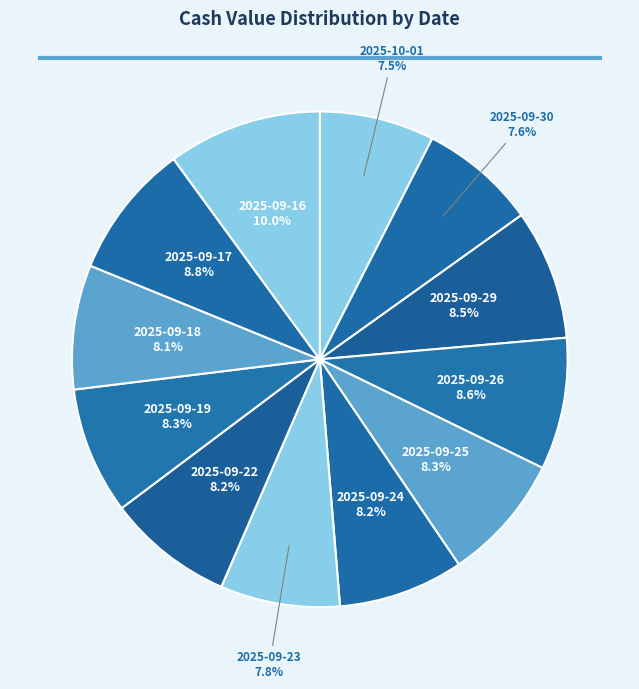

Which has a higher value, 2025-10-01 or 2025-09-17?

2025-09-17